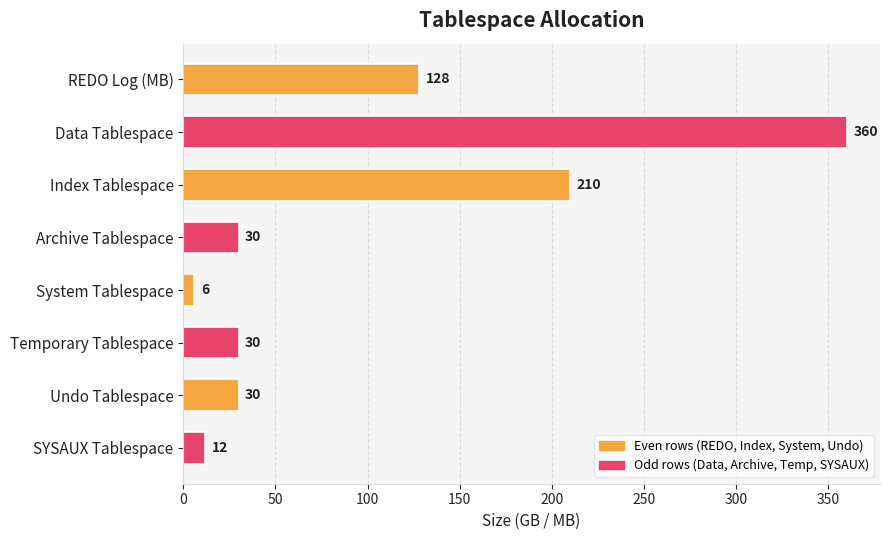

True or false: the data shows 30 at Temporary Tablespace.

True